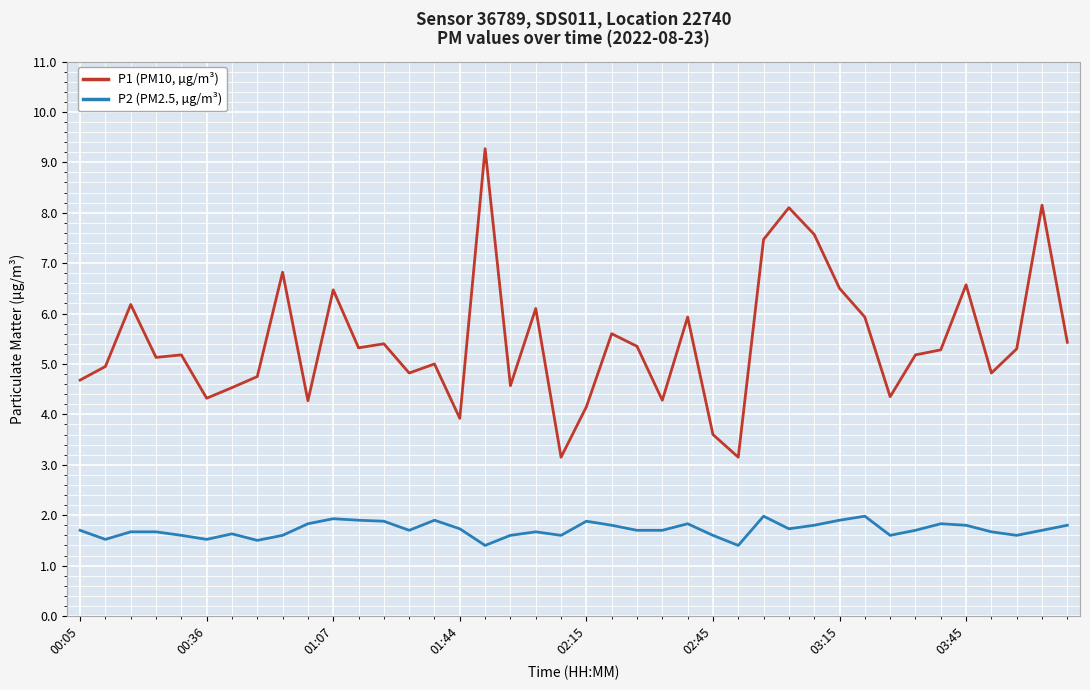

List the series in order of their peak value, lowest first.

P2 (PM2.5, µg/m³), P1 (PM10, µg/m³)